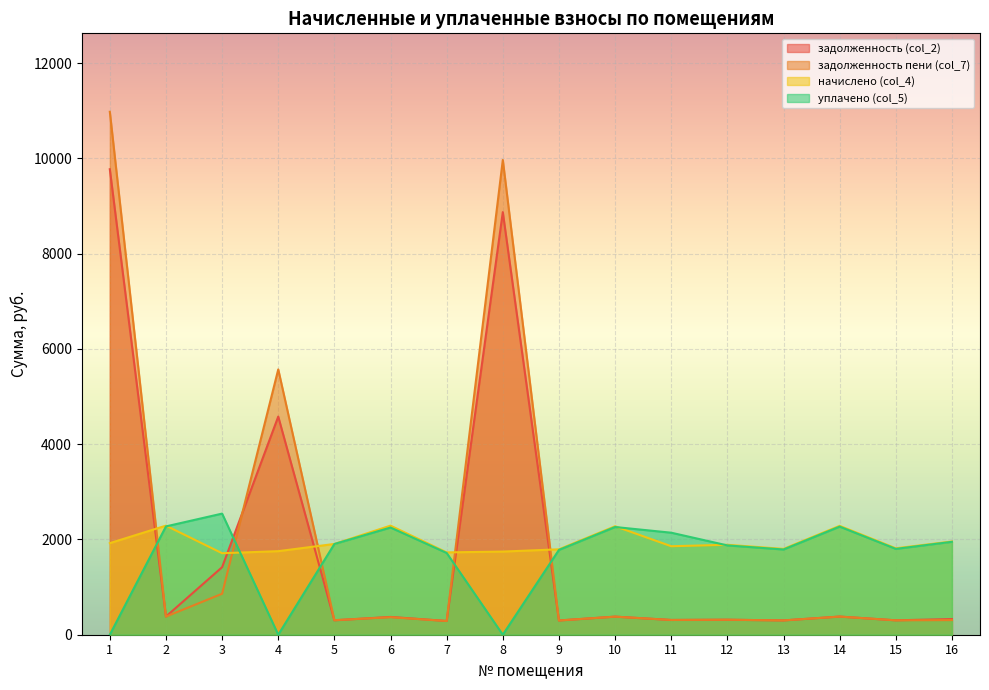

What is the difference between the maximum and second lowest values in the начислено (col_4) series?

561.6